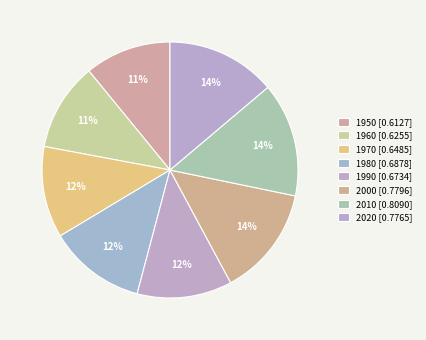

What is the smallest slice in the pie chart?

1950